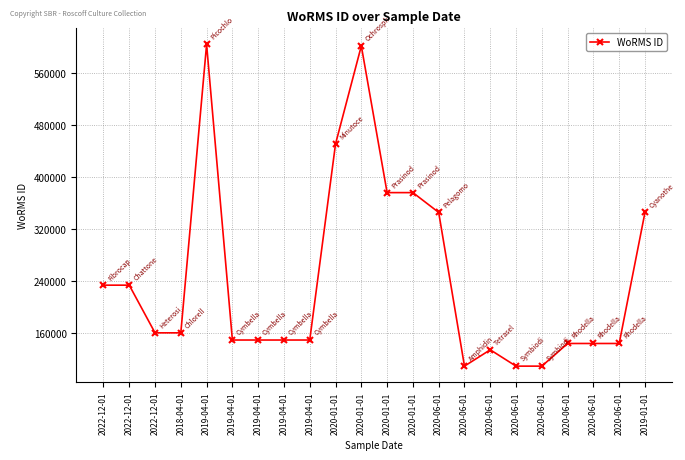

Which has a higher value, 2020-01-01 or 2022-12-01?

2020-01-01